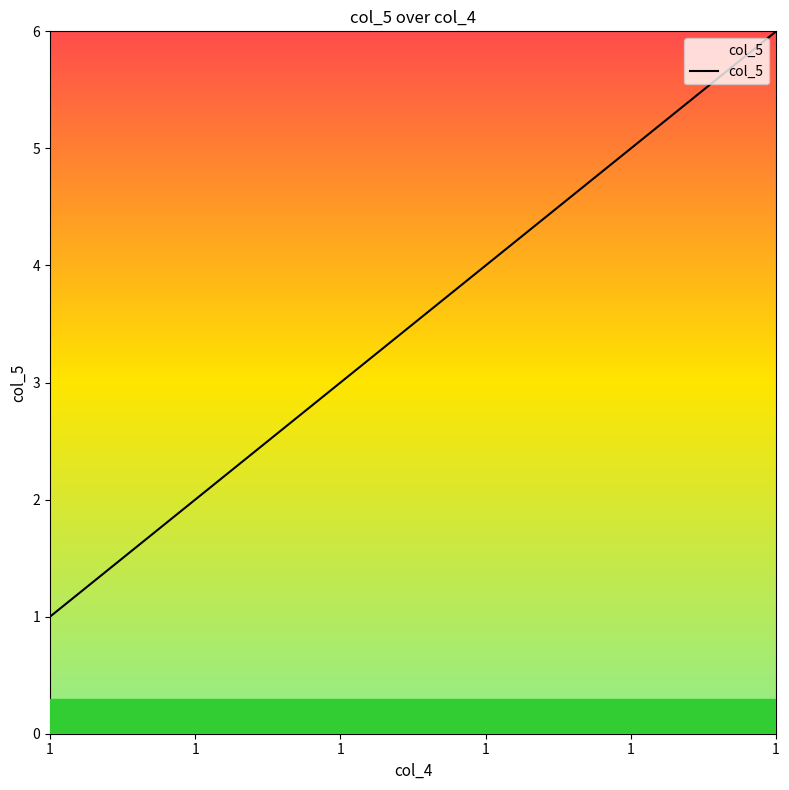

How many lines are shown in the chart?

1